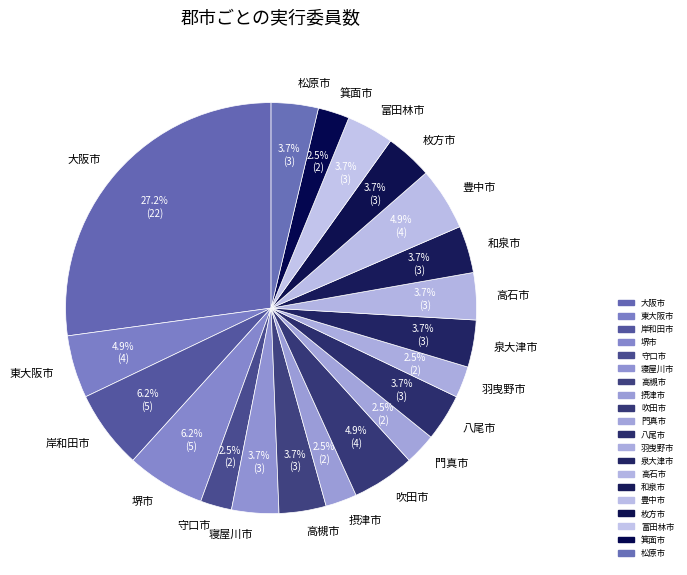

Is it true that 豊中市 is 5% of the pie?

True